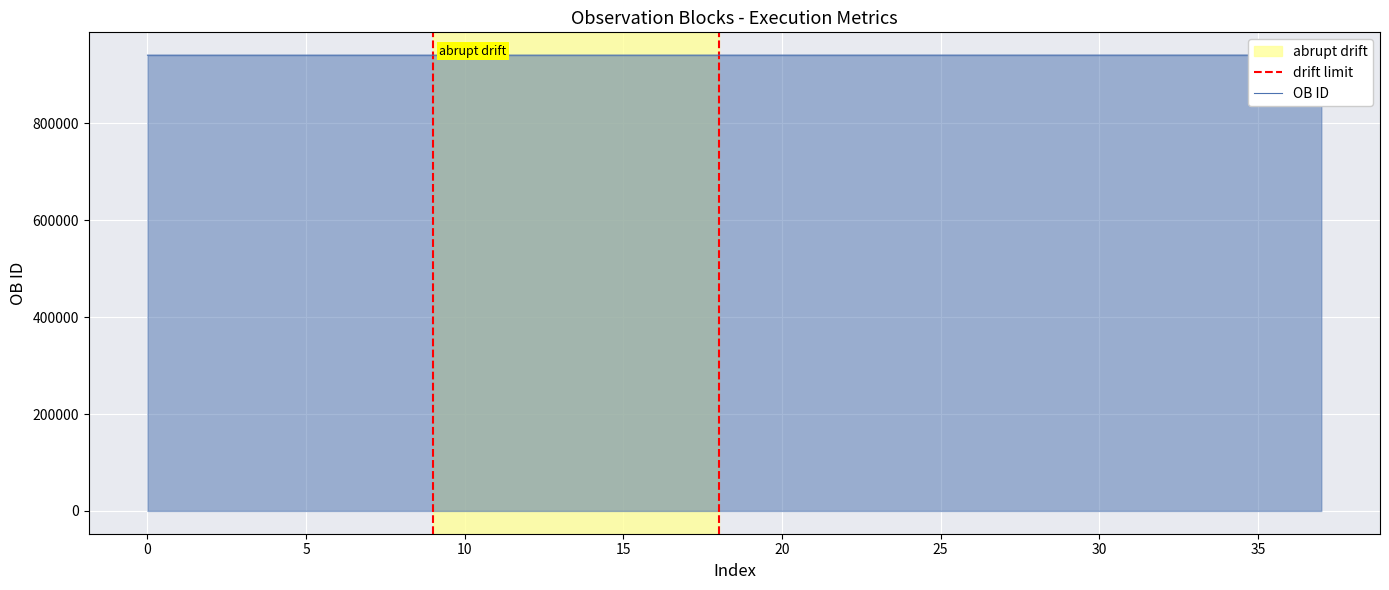

True or false: OB ID and Execution time (s) cross at least once.

False